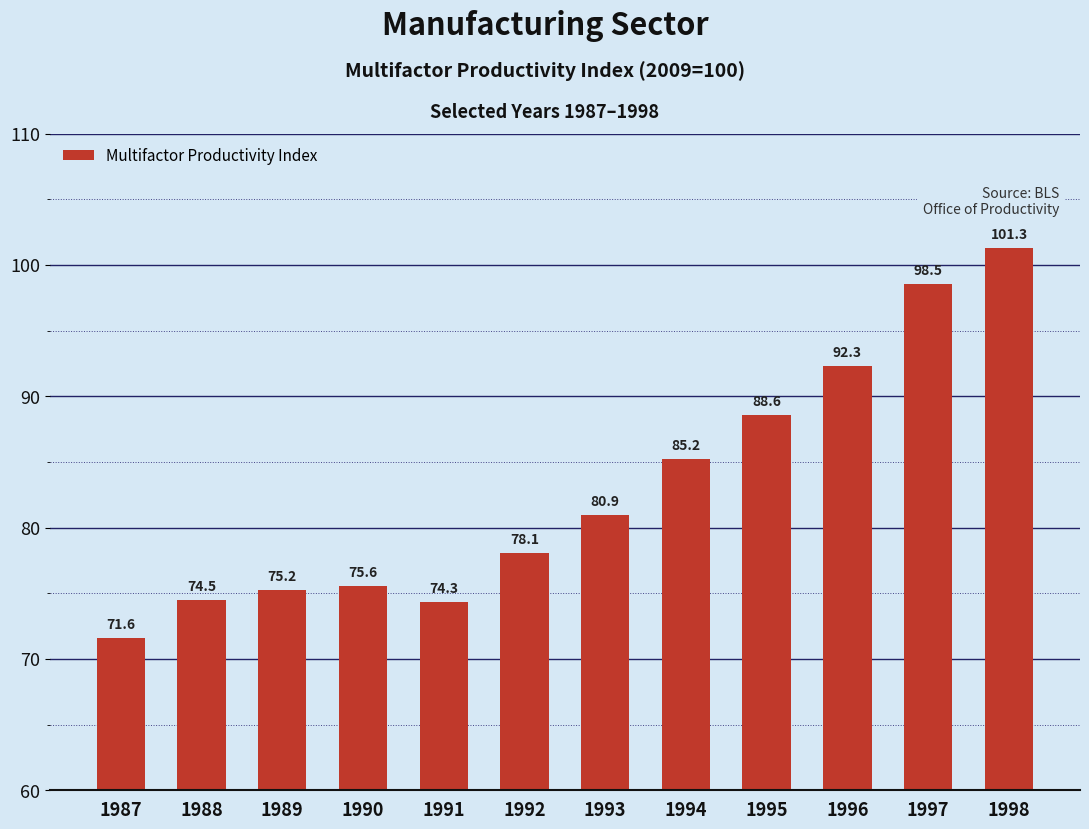

Which label corresponds to the smallest value in the chart?

1987